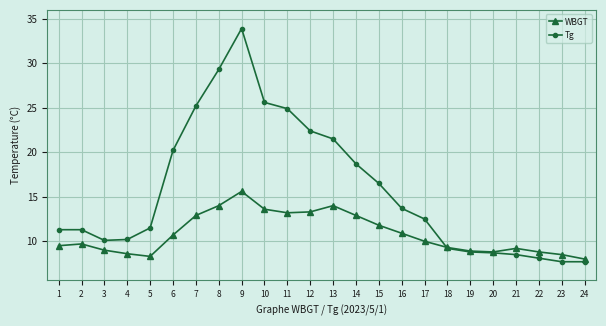

Which series changed the most between 5 and 23?

Tg